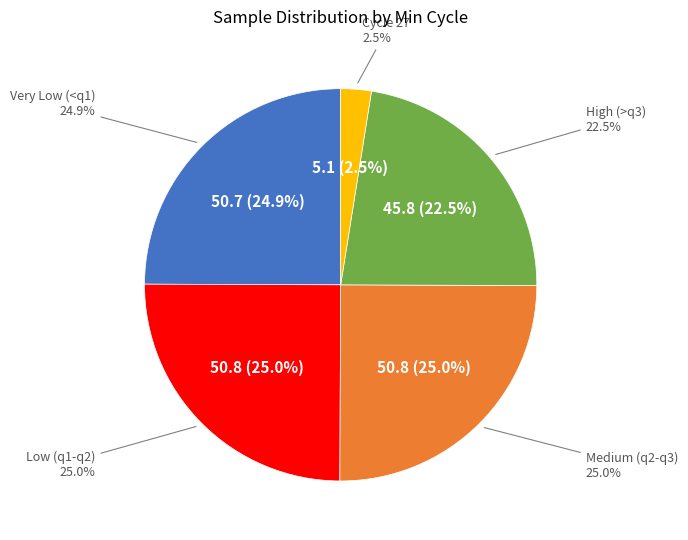

How much of the chart is everything except 8?

97.5%